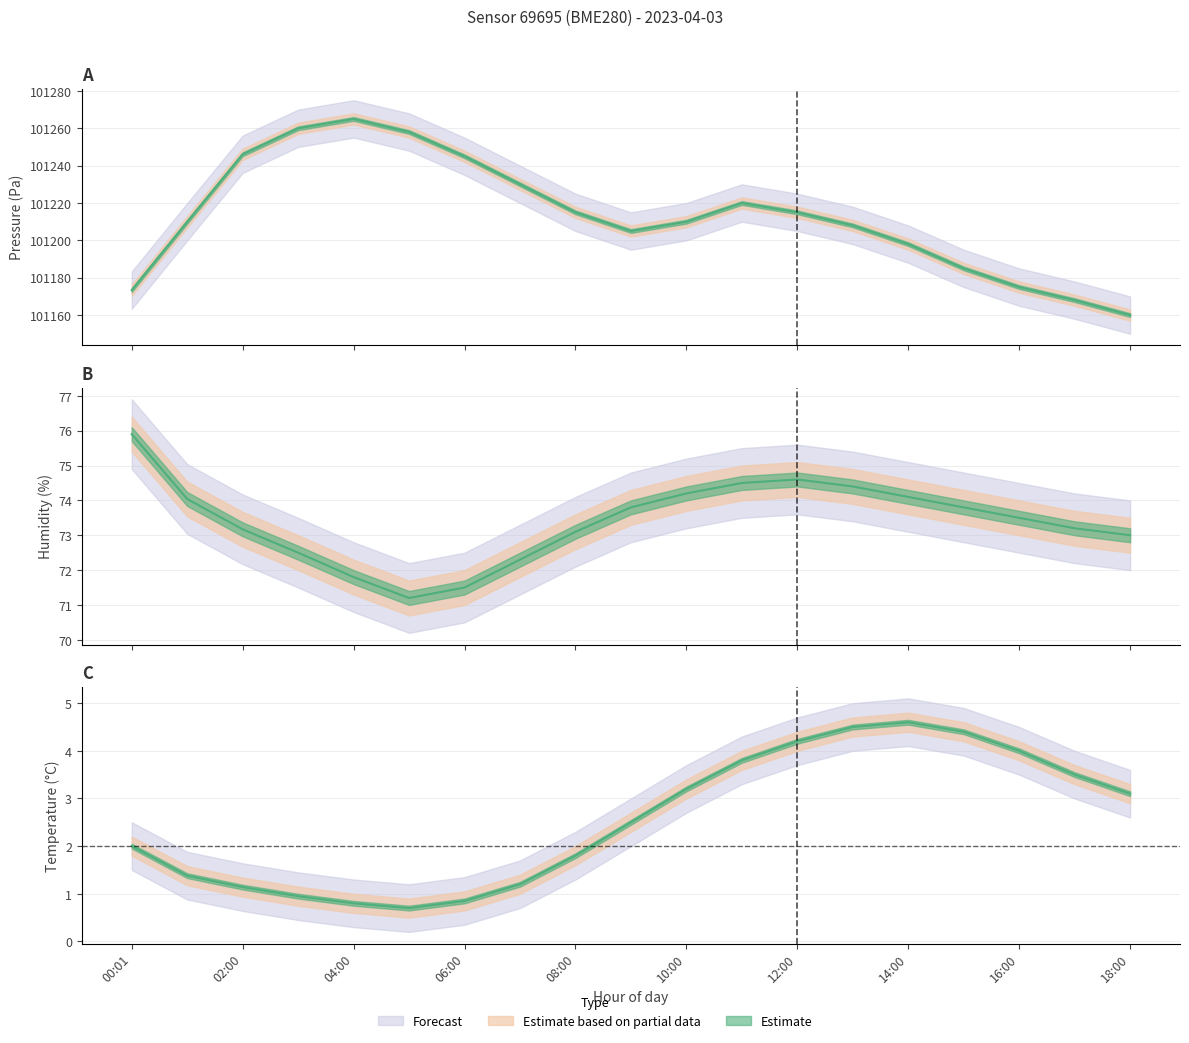

At which category is the sum across all series the highest?

04:00